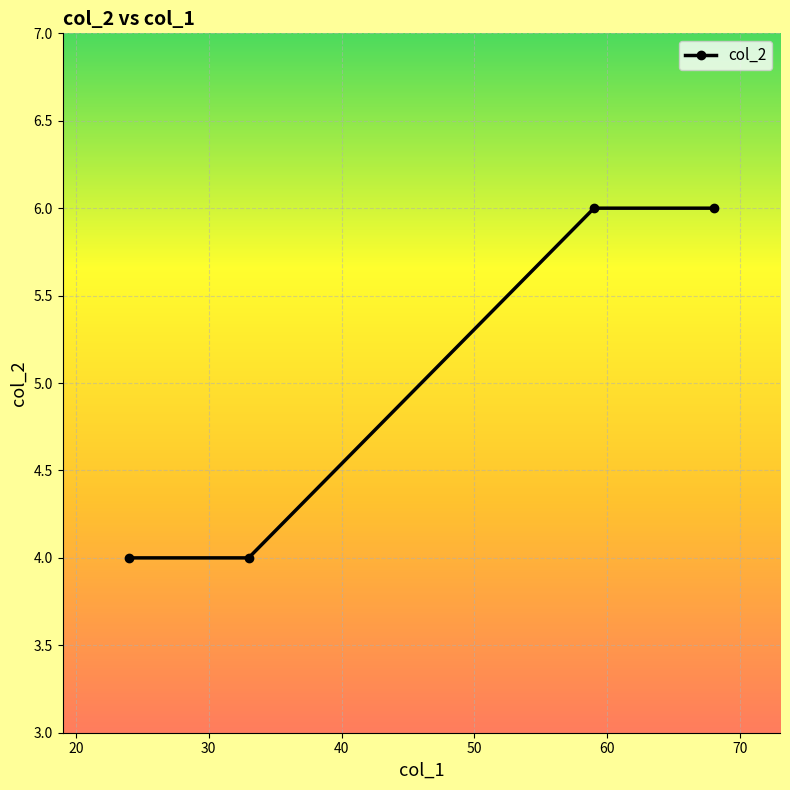

What is the average value?

5